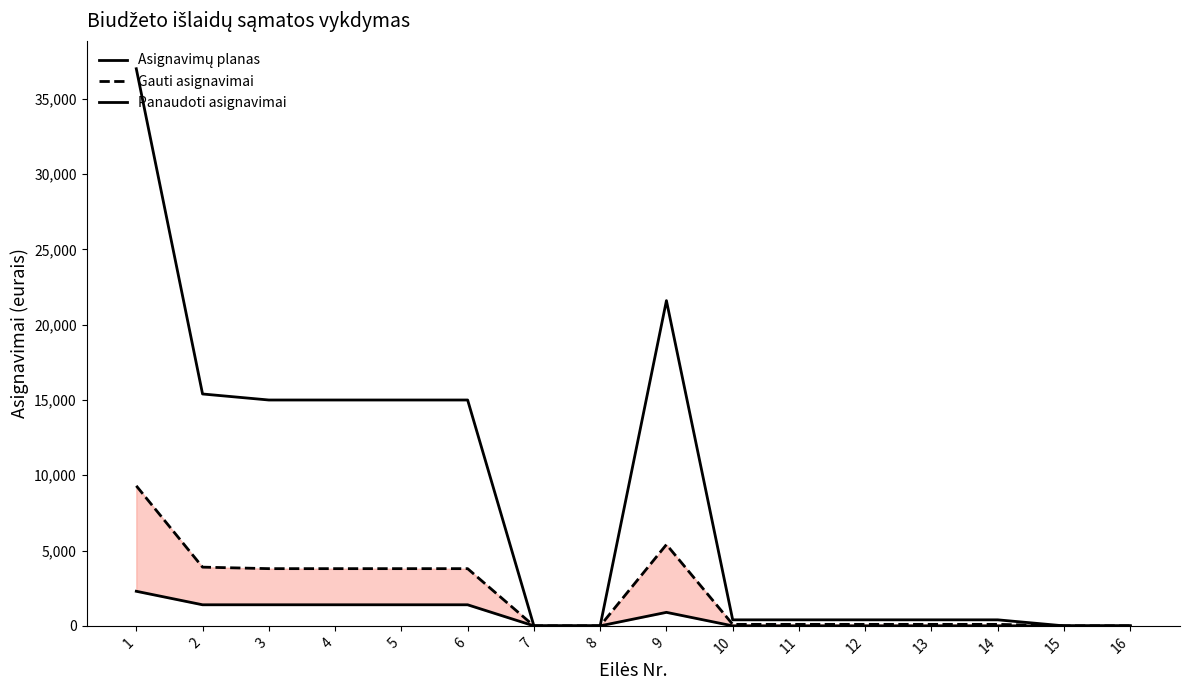

What are all the series names shown in the legend?

Asignavimų planas, Gauti asignavimai, Panaudoti asignavimai